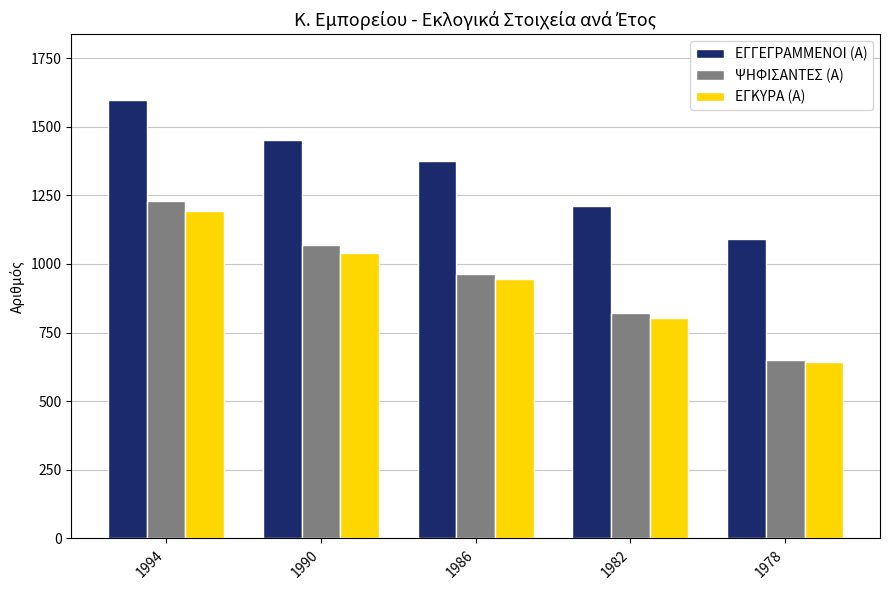

What are all the series names shown in the legend?

ΕΓΓΕΓΡΑΜΜΕΝΟΙ (Α), ΨΗΦΙΣΑΝΤΕΣ (Α), ΕΓΚΥΡΑ (Α)